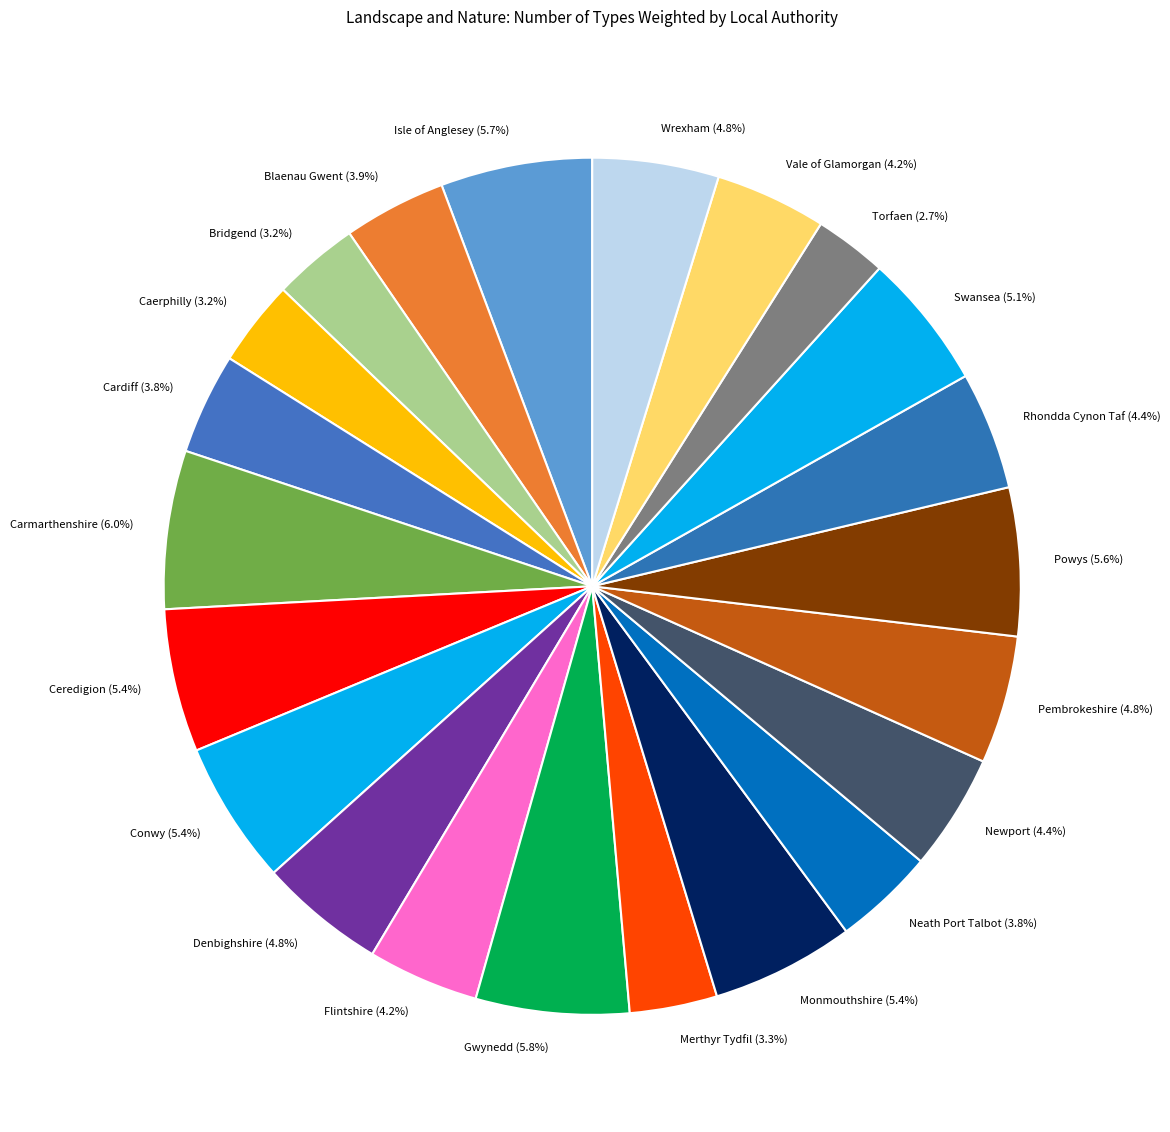

How much of the chart is everything except Torfaen (2.7%)?

97.3%